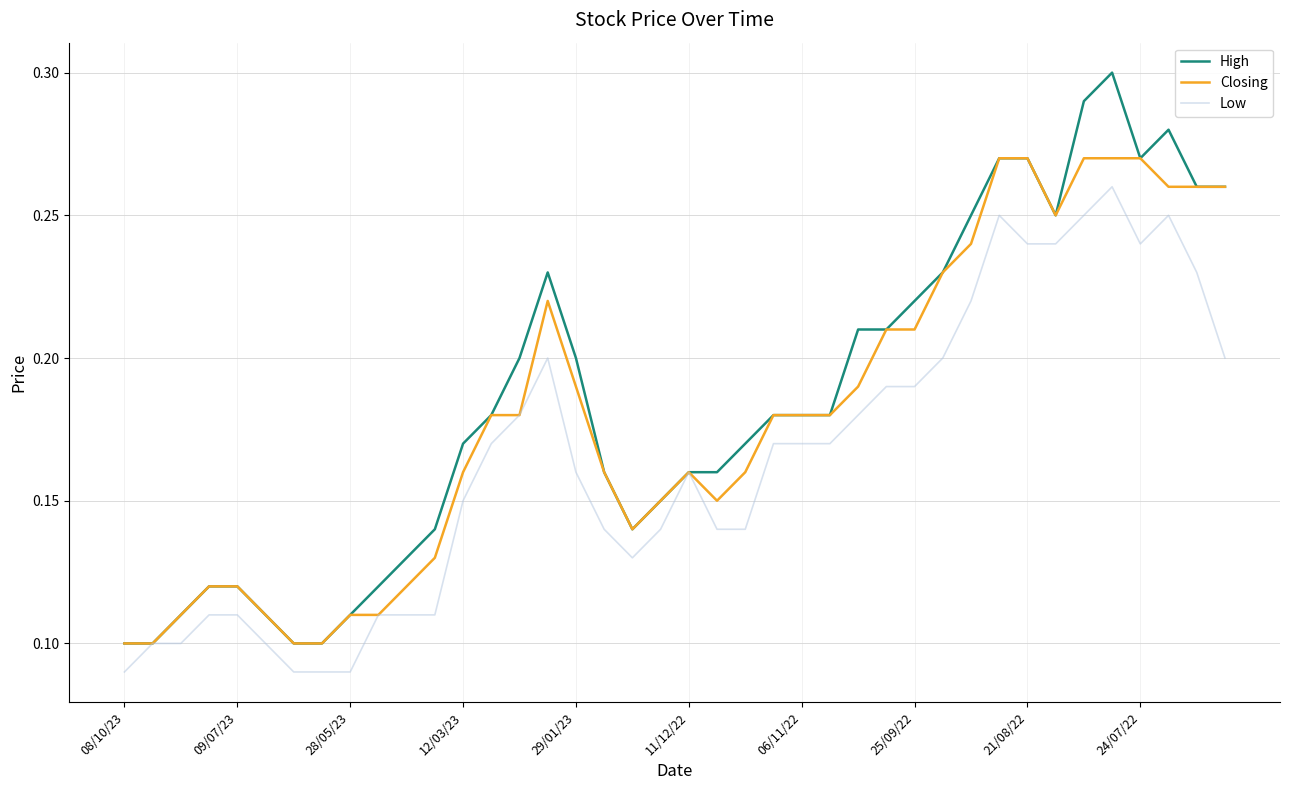

Which series has the widest spread of values?

High